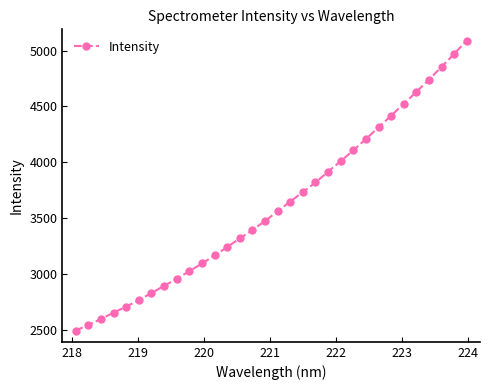

What is the maximum value shown in the chart?

5089.6